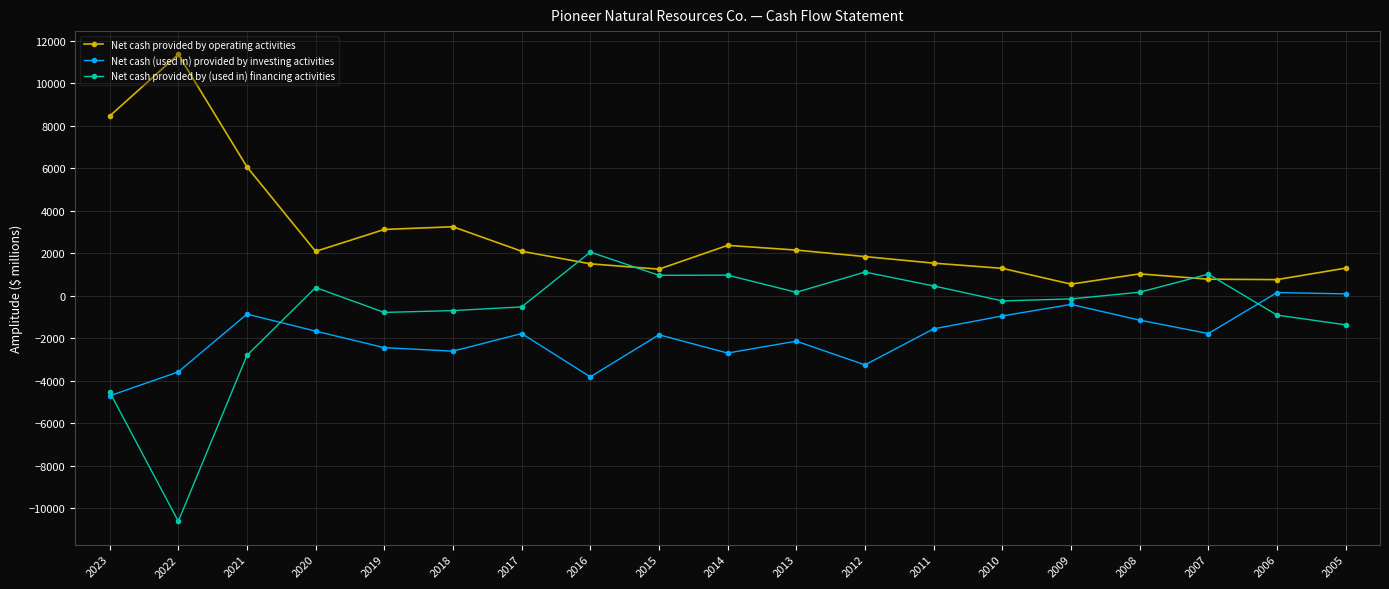

How many lines are shown in the chart?

3